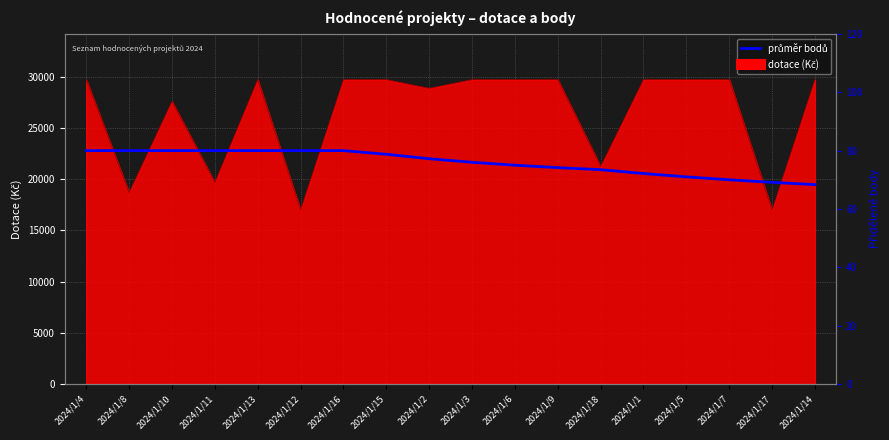

At which category does the chart reach its peak across all series?

2024/1/4